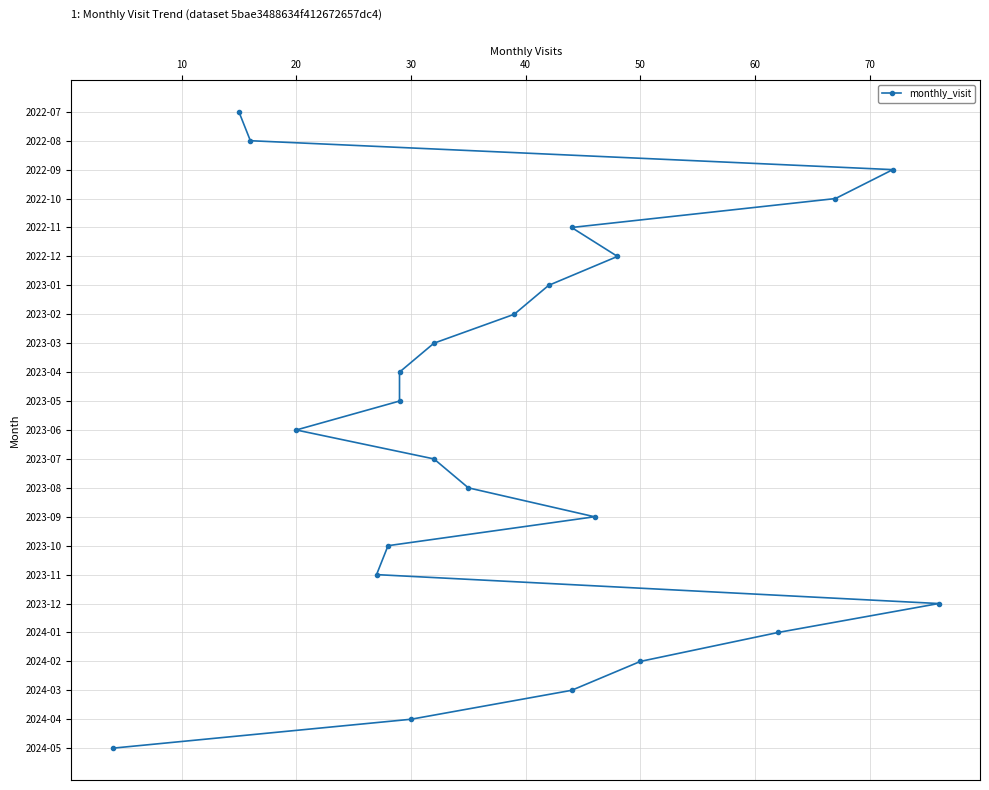

The value at 0 is -13. True or false?

False